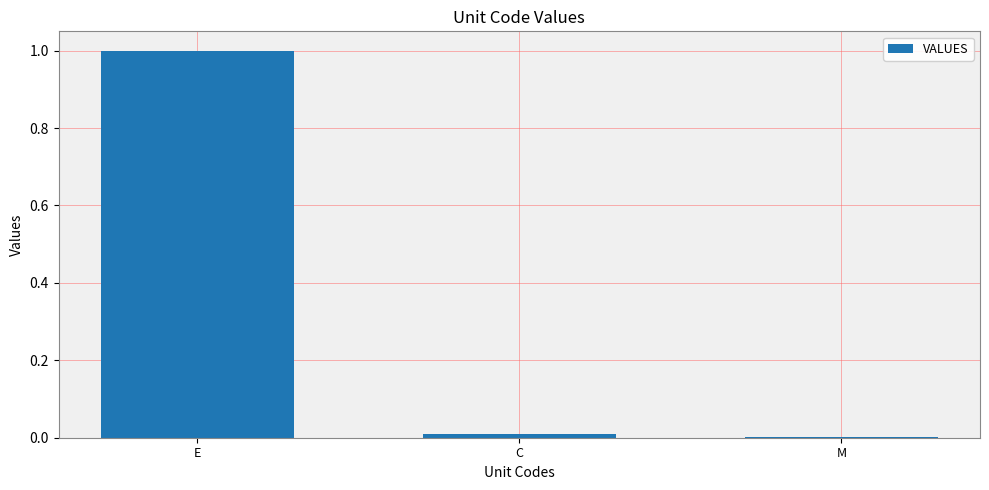

What is the sum of all values?

1.0